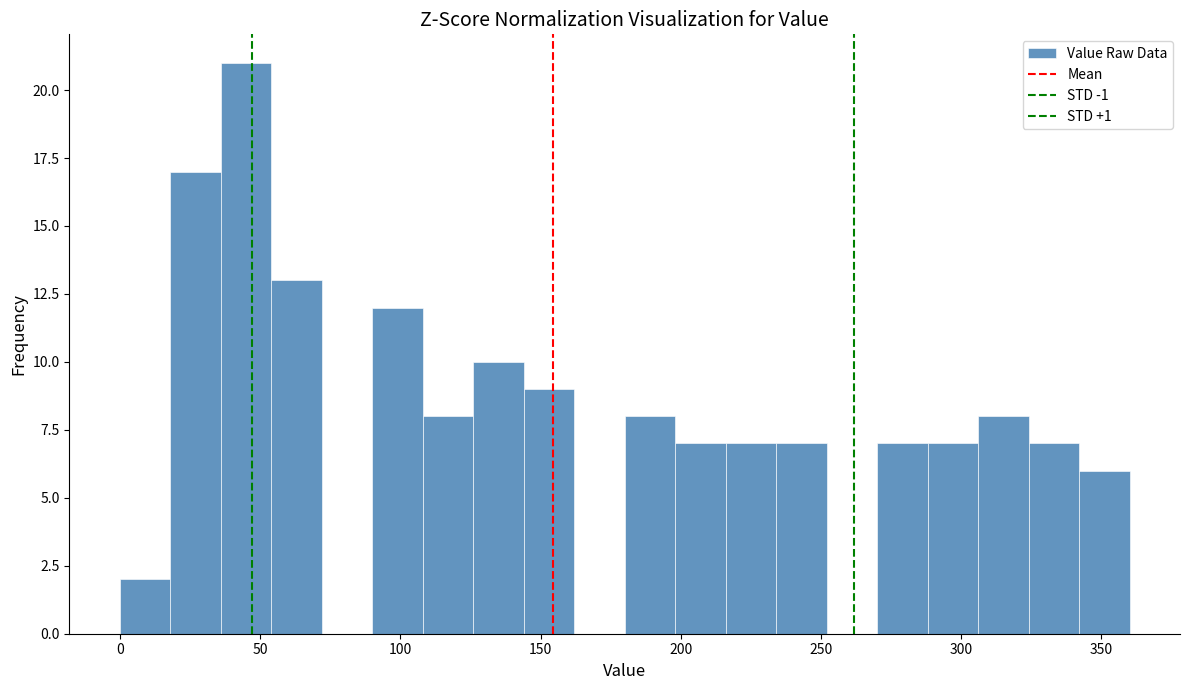

Read against the x-axis, roughly where is the centre of the tallest bar?

45